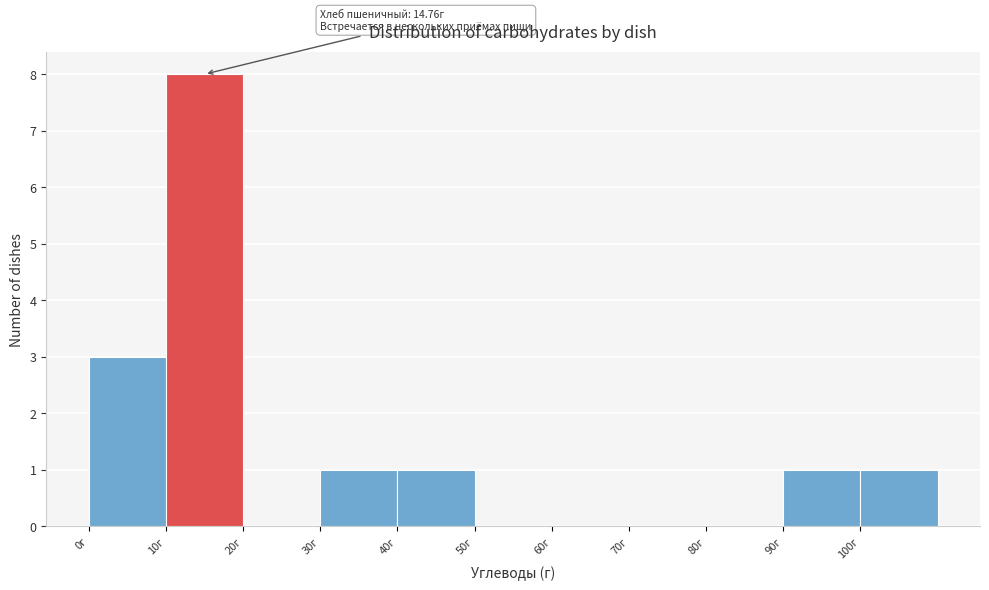

Over which range of the x-axis is the bar tallest?

10 to 20